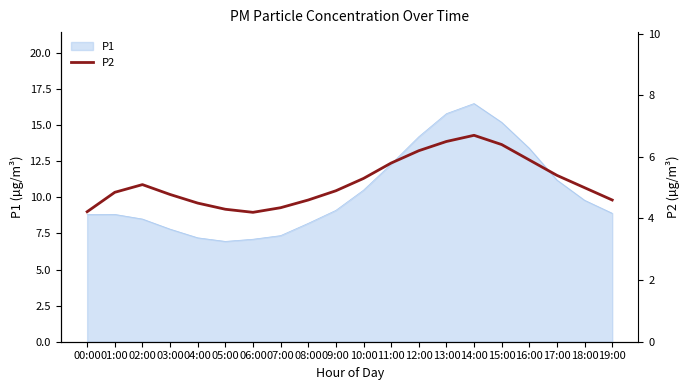

Is it true that P1 equals 12.3 at 11:00?

True